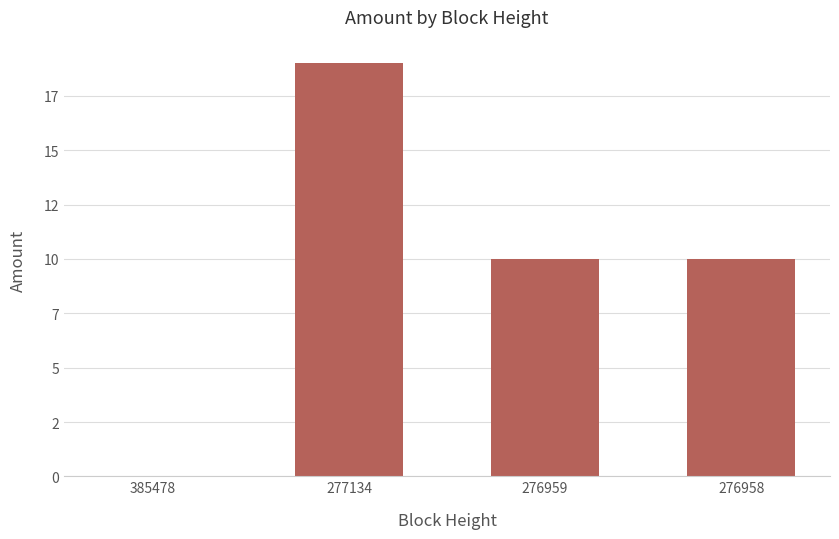

List the labels in order of value, smallest first.

385478, 276959, 276958, 277134